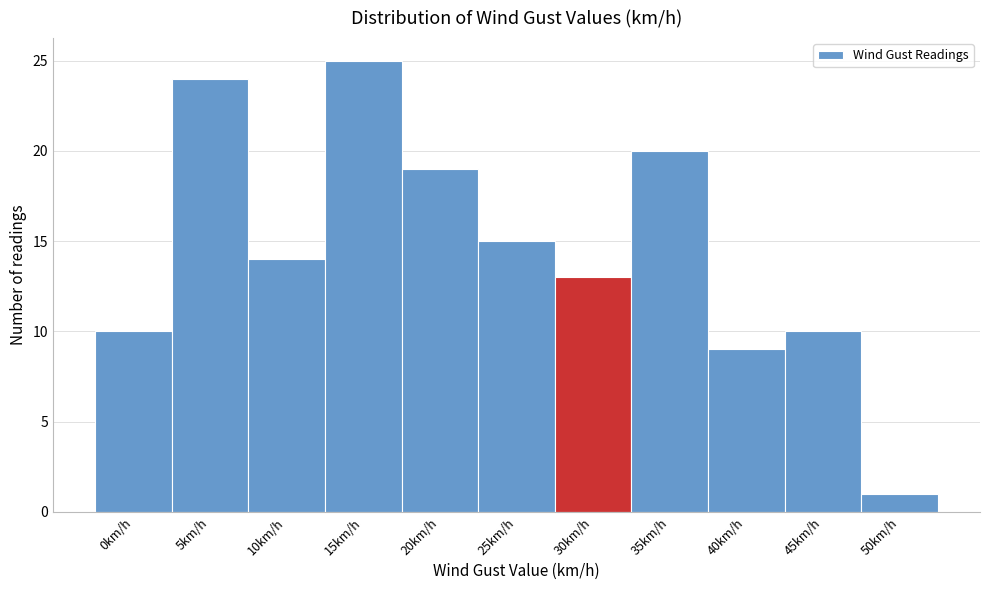

Reading left to right, transcribe all the data shown in this chart.

10	24	14	25	19	15	13	20	9	10	1